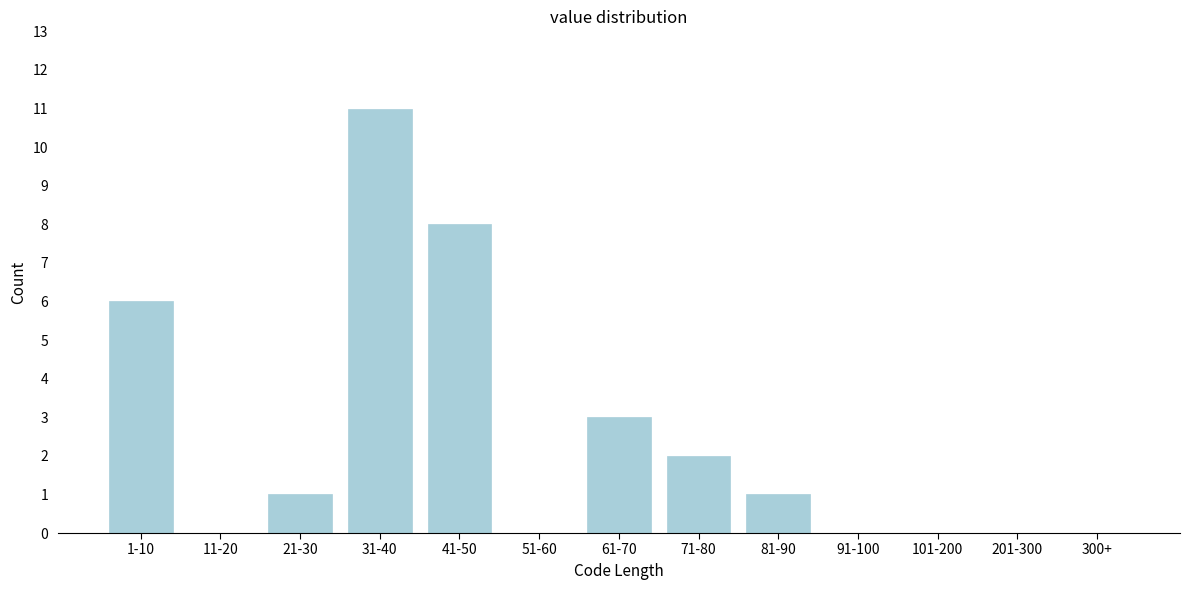

Reading right to left, list all the values displayed in this chart.

300+=0	201-300=0	101-200=0	91-100=0	81-90=1	71-80=2	61-70=3	51-60=0	41-50=8	31-40=11	21-30=1	11-20=0	1-10=6